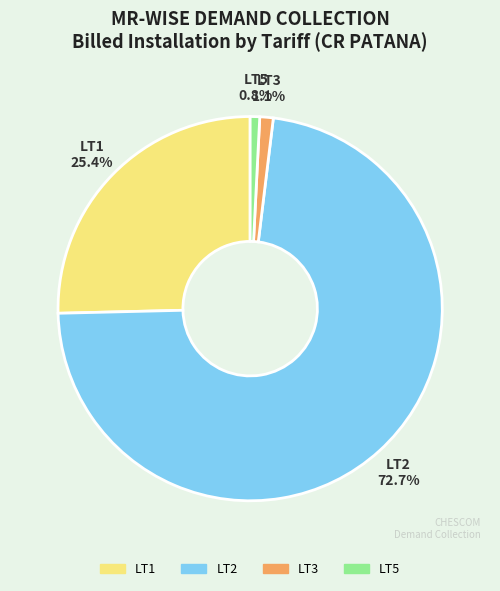

To the nearest percent, what is the average slice percentage?

25%